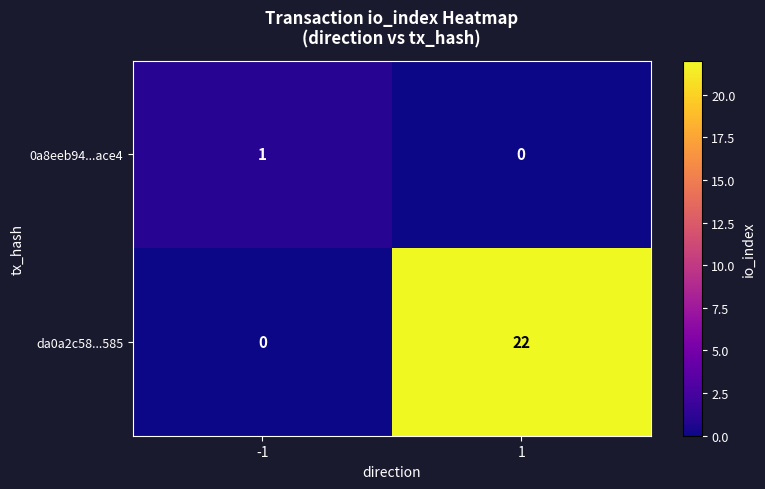

What is the spread (max minus min) of values at 1?

22